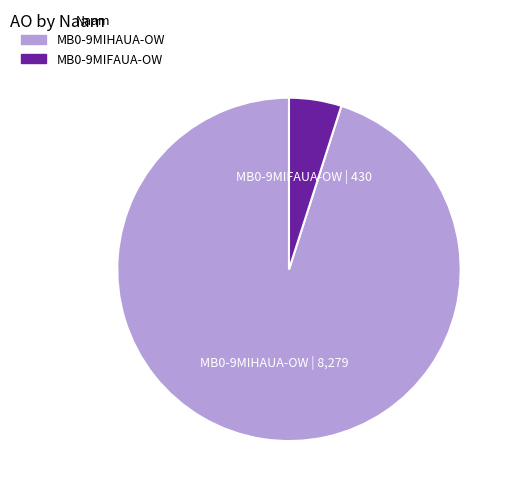

Count the number of slices in the pie.

2